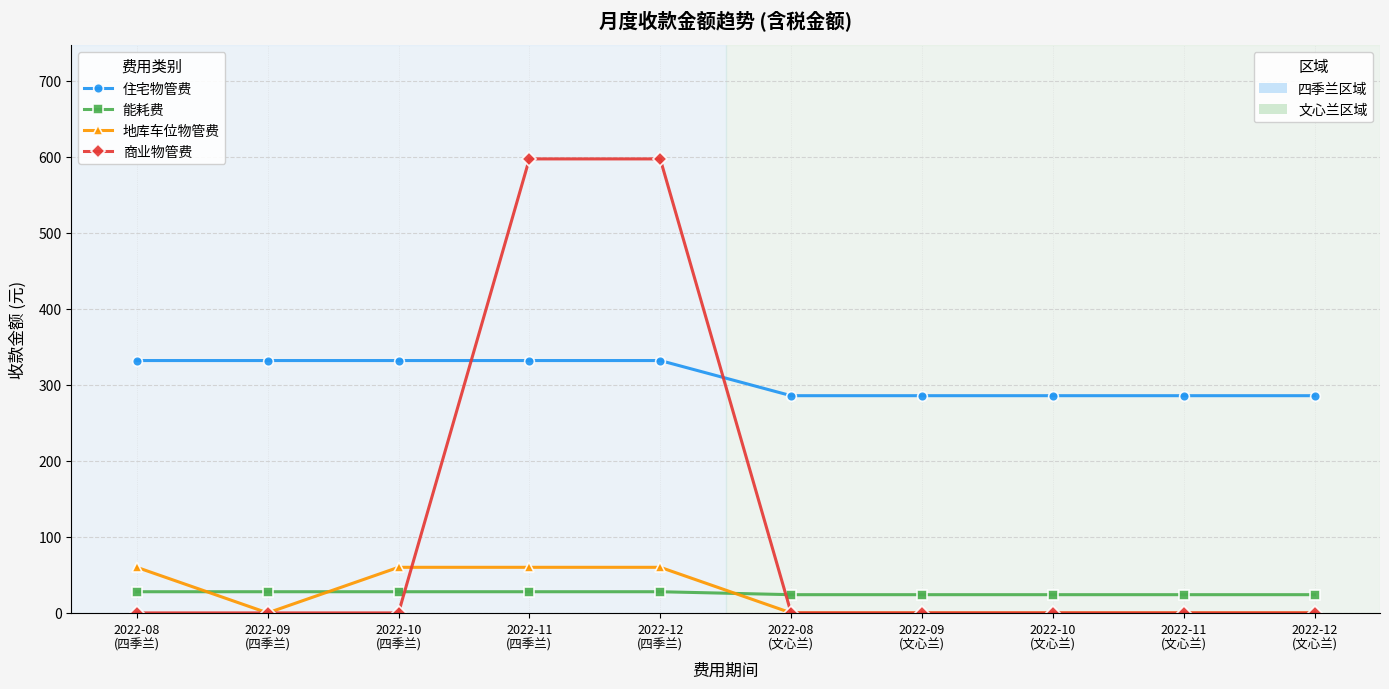

What is the greatest value displayed?

597.4